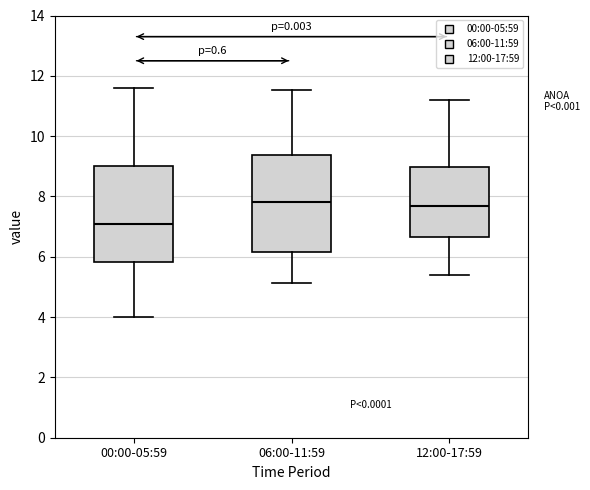

Where does the upper whisker of the box for 06:00-11:59 end on the y-axis? The values are not printed on the chart, so give them approximately, as read against the axis.

11.6